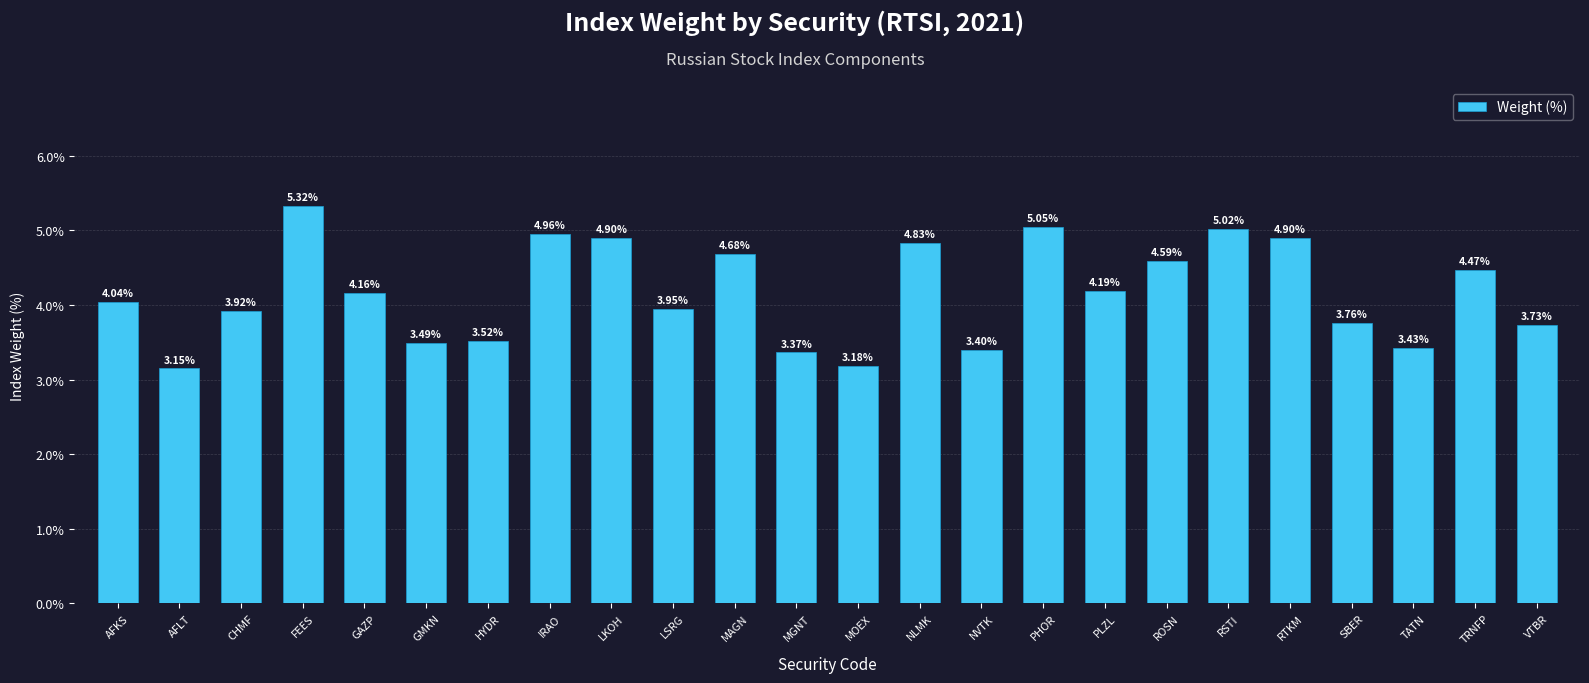

Between LKOH and VTBR, which is larger?

LKOH